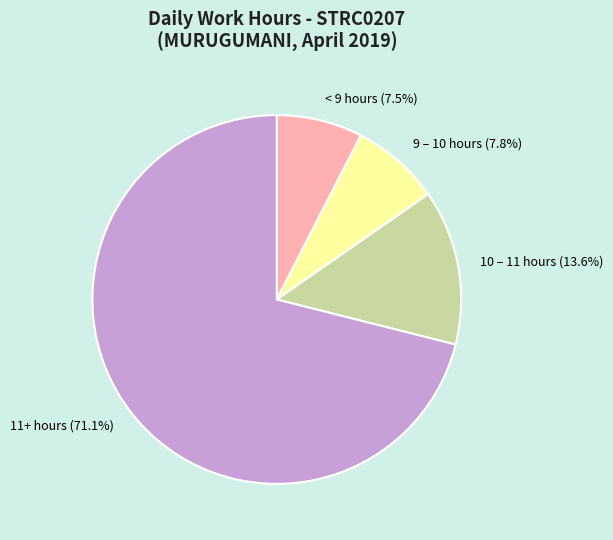

What is the total percentage of 11+ hours (71.1%) and 9 – 10 hours (7.8%)?

78.9%